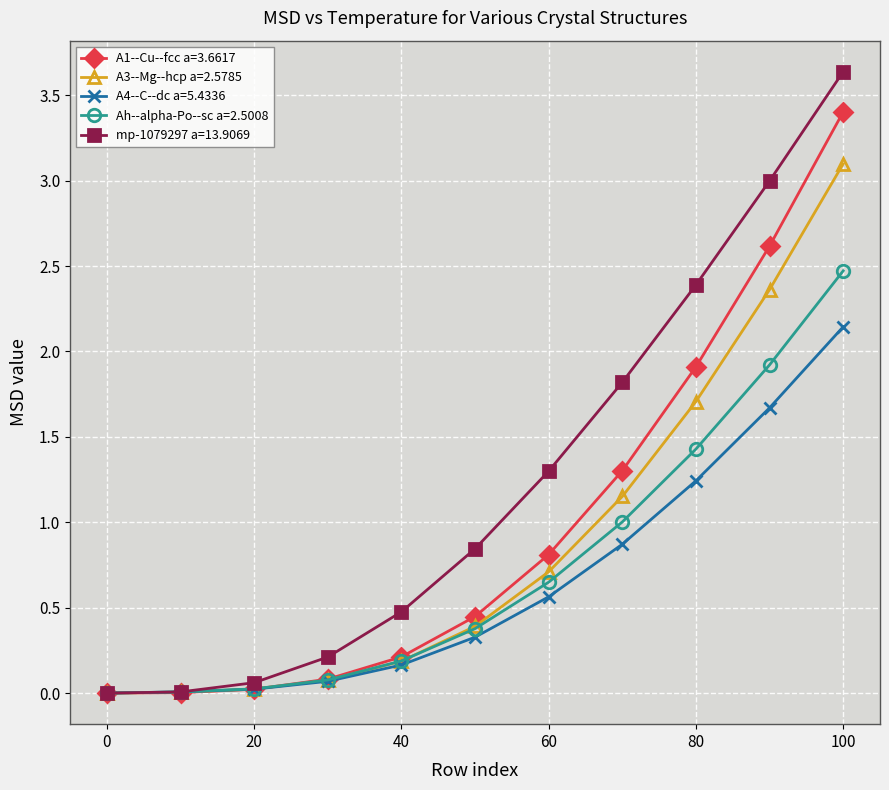

List the series in order of their peak value, lowest first.

A4--C--dc a=5.4336, Ah--alpha-Po--sc a=2.5008, A3--Mg--hcp a=2.5785, A1--Cu--fcc a=3.6617, mp-1079297 a=13.9069